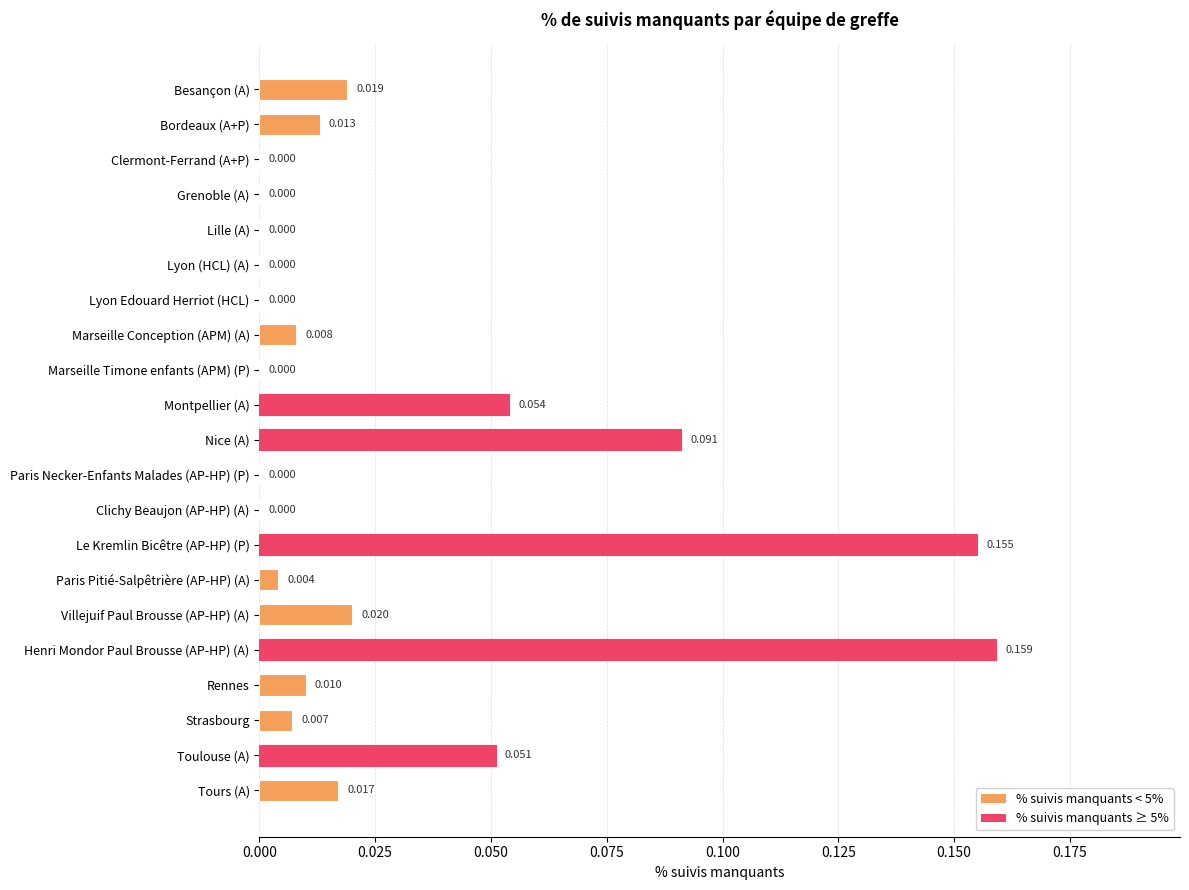

How many values exceed 0?

13